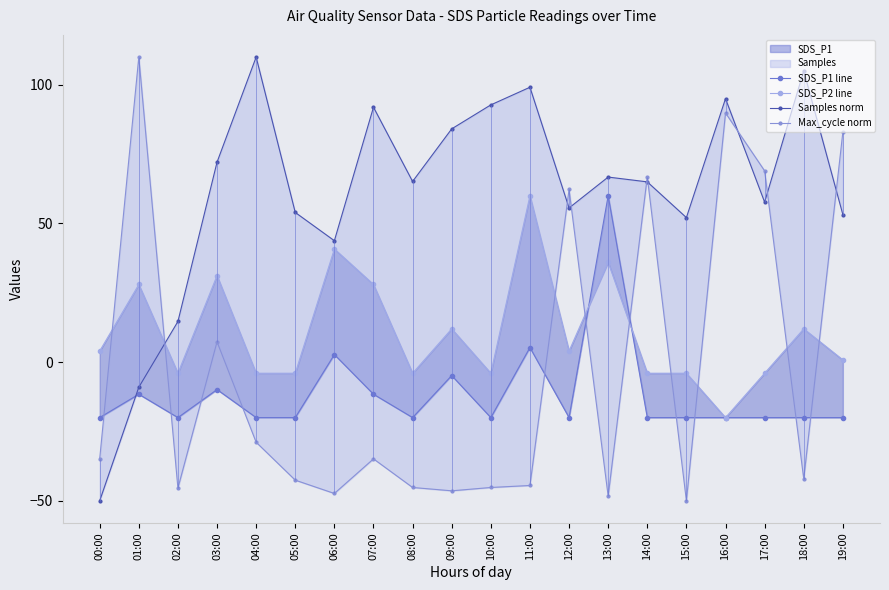

What is the minimum value shown in the chart?

-50.0